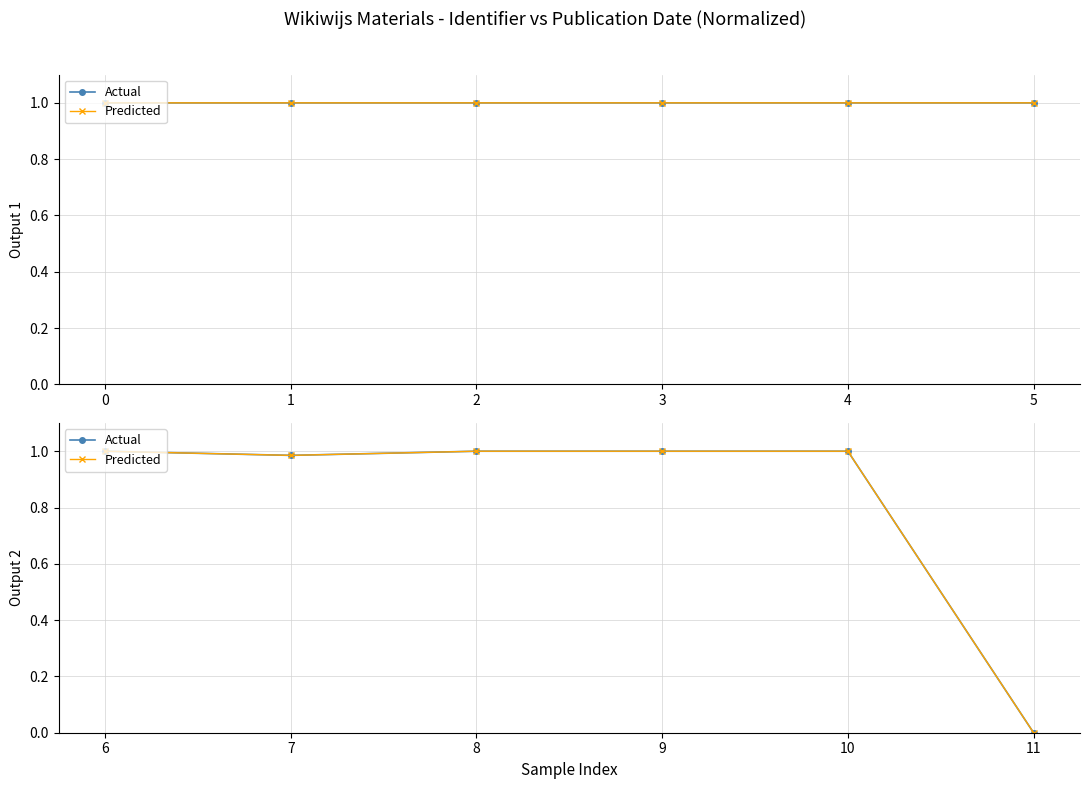

What is the difference between the maximum and minimum values in the Actual series?

1.0